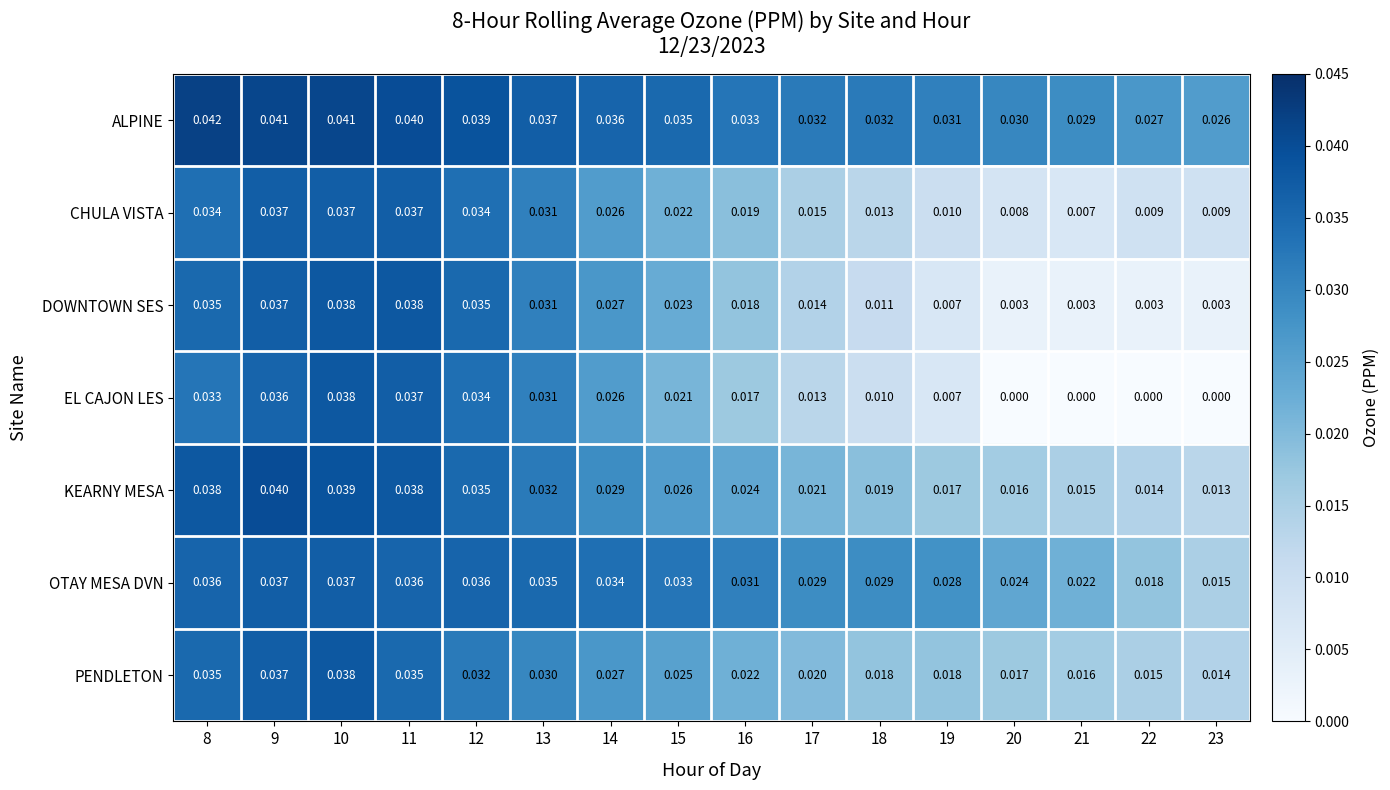

Which series has the largest total across all categories?

ALPINE